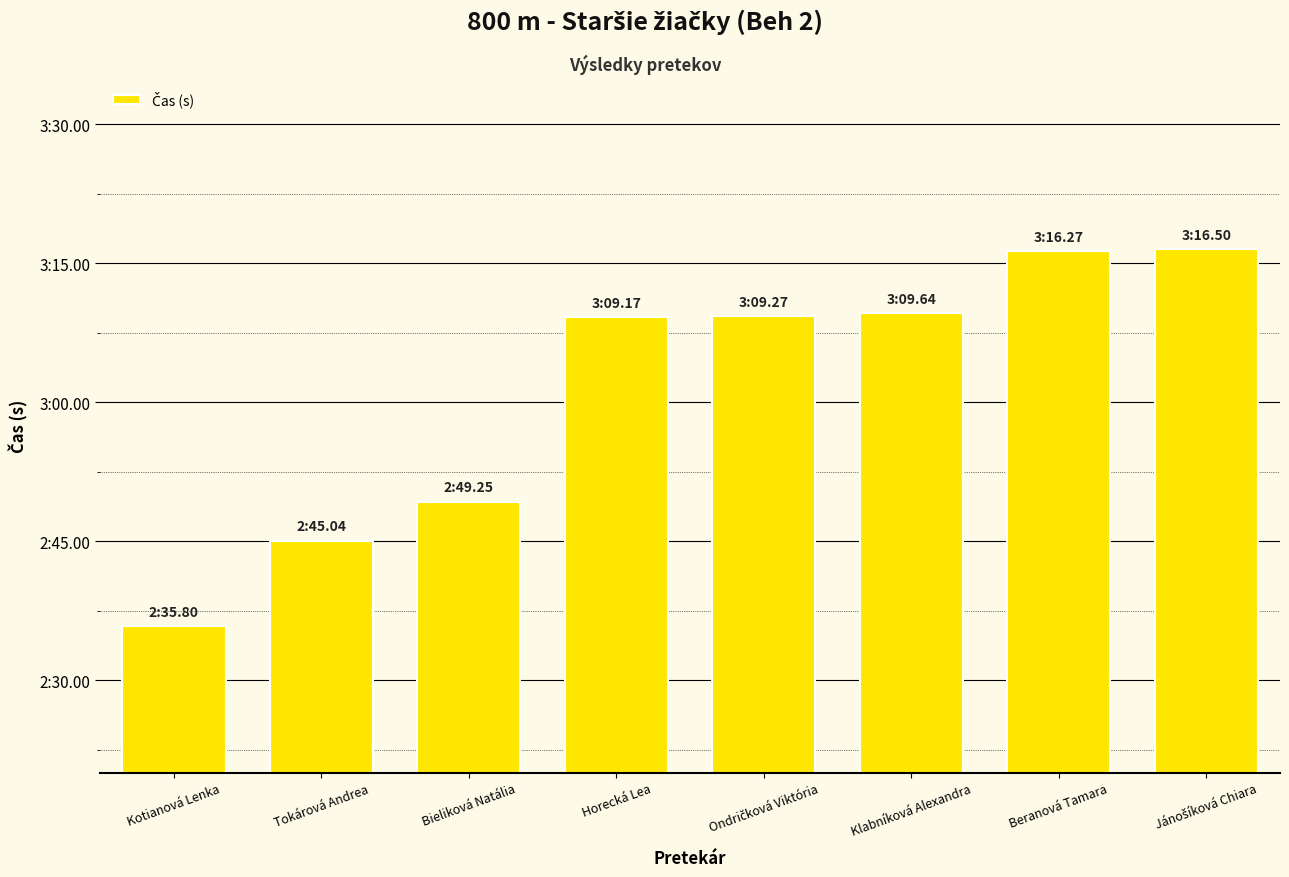

What is the label of the 1st bar from the left?

Kotianová Lenka